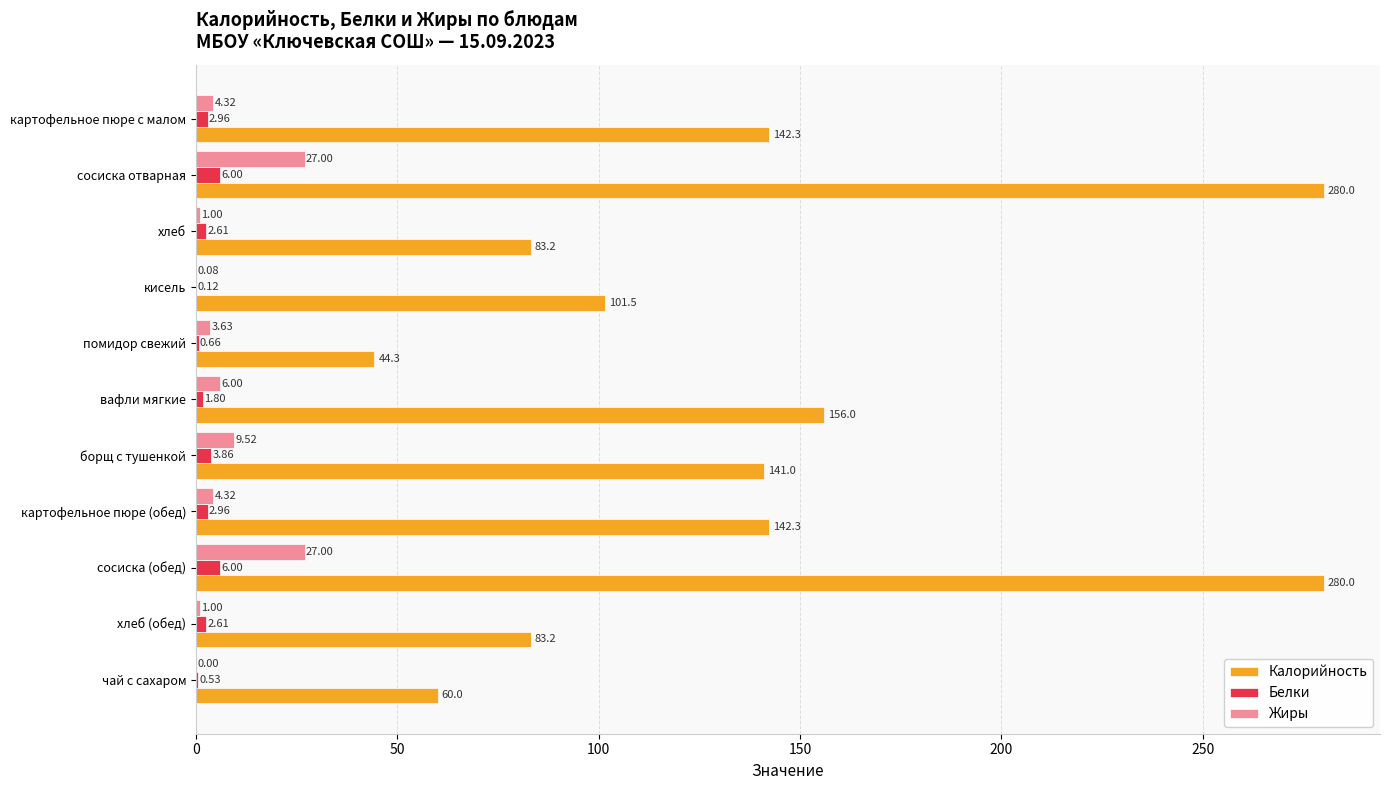

Where is Жиры nearest to the value 13?

борщ с тушенкой